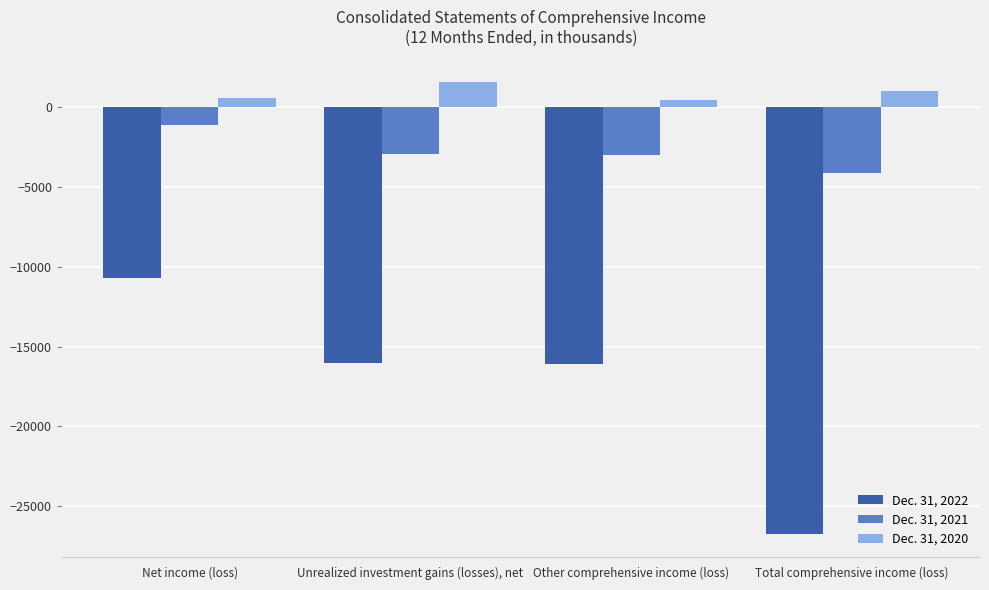

Rank the series by their average value, from highest to lowest.

Dec. 31, 2020, Dec. 31, 2021, Dec. 31, 2022